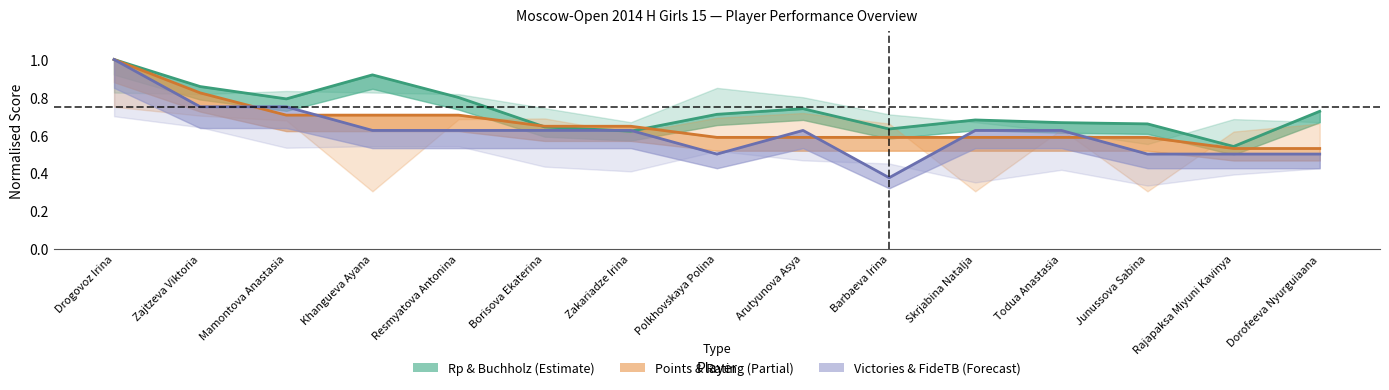

Between which two adjacent categories do Points and Victories first intersect?

Zajtzeva Viktoria and Mamontova Anastasia